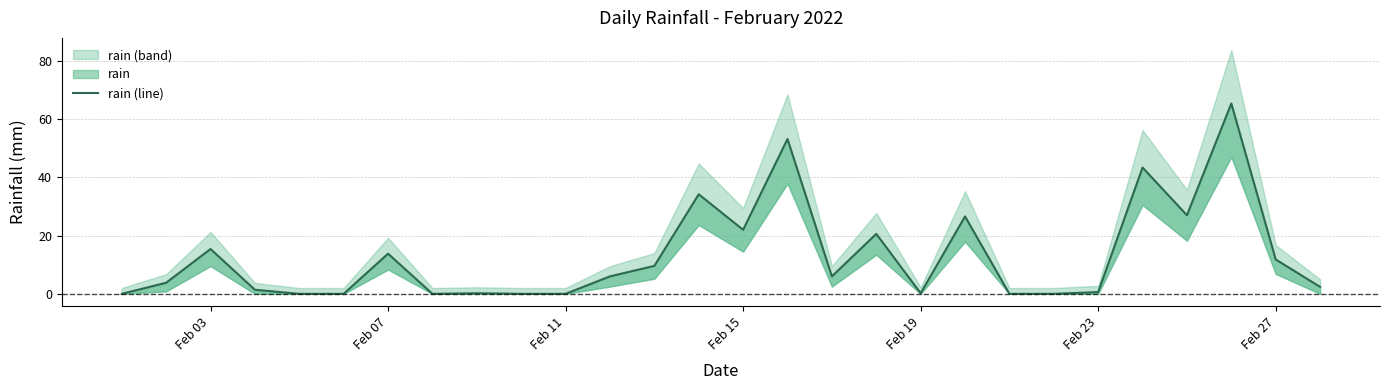

Reading left to right, extract all data points from this chart.

0.0	3.8	15.4	1.4	0.0	0.0	13.8	0.0	0.2	0.0	0.0	6.0	9.6	34.2	22.0	53.2	6.0	20.6	0.2	26.6	0.0	0.0	0.6	43.4	27.0	65.4	11.8	2.4